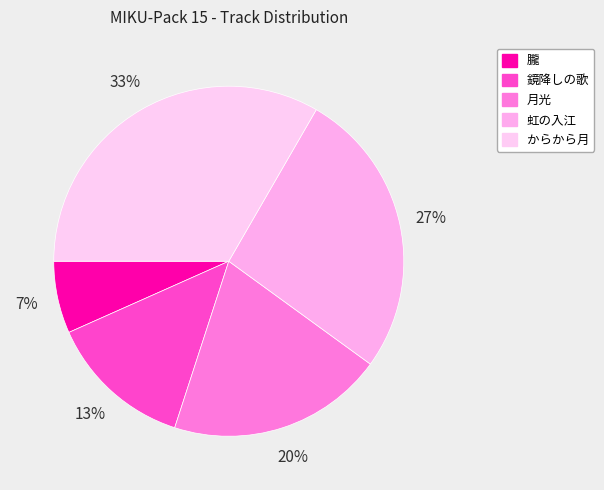

Rank the categories by value from highest to lowest.

からから月, 虹の入江, 月光, 鏡降しの歌, 朧